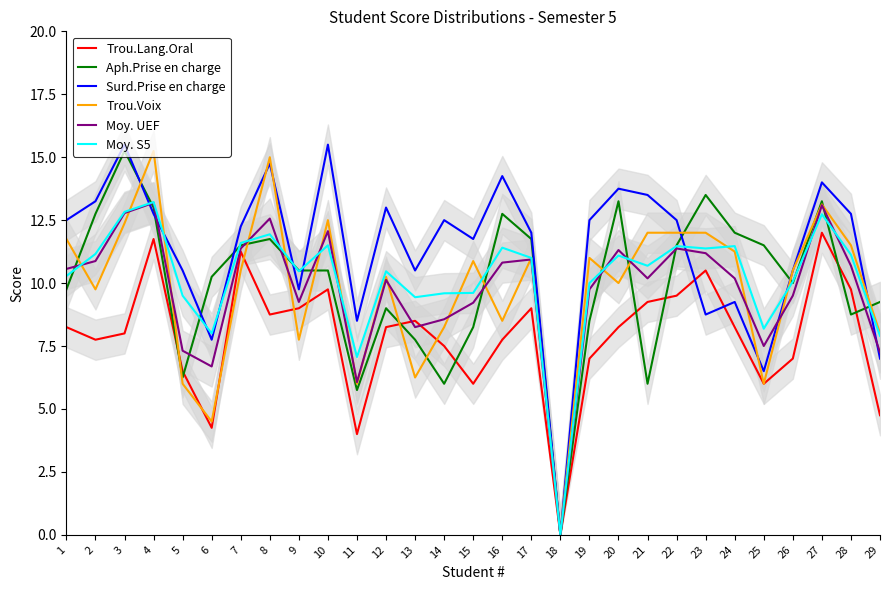

Which series has the widest spread of values?

Surd.Prise en charge